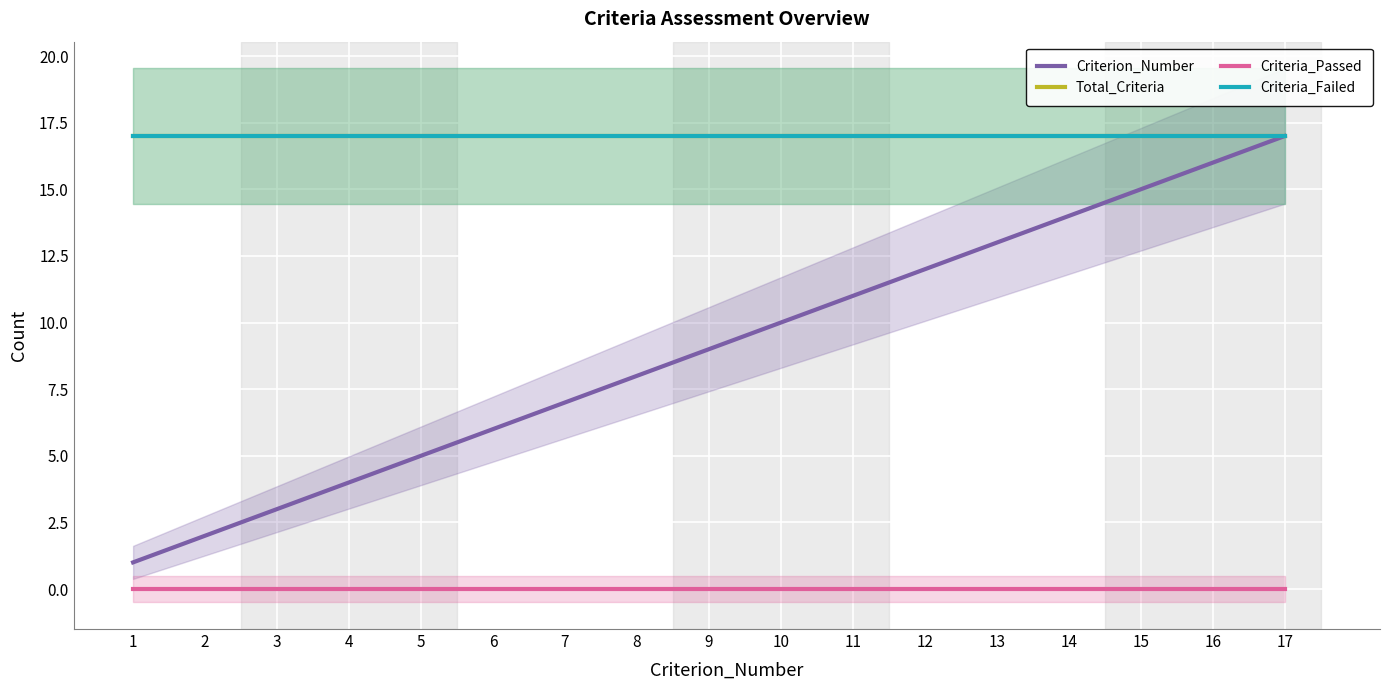

What is the sum of the Total_Criteria values at 7 and 2?

34